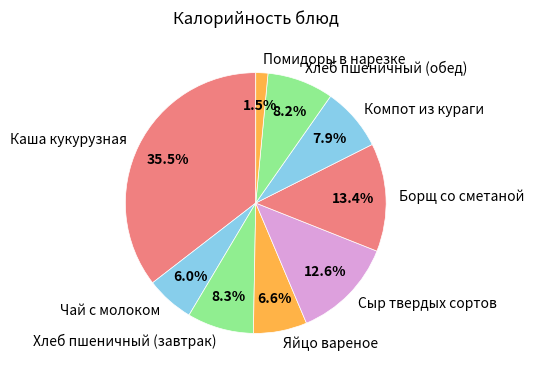

Does Каша кукурузная account for over 50% of the chart?

No